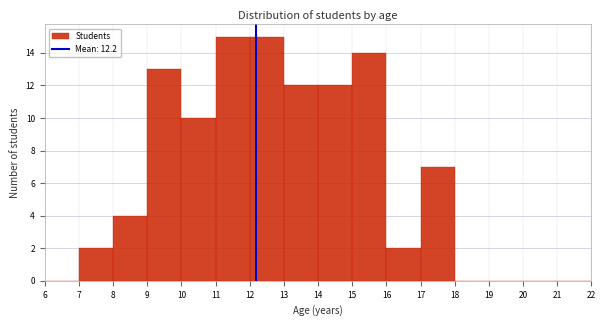

Reading left to right, transcribe this chart: for each bar, give the range it covers on the x-axis and its height. The values are not printed on the chart, so give them approximately, as read against the axis.

6 to 7: 0
7 to 8: 2
8 to 9: 4
9 to 10: 13
10 to 11: 10
11 to 12: 15
12 to 13: 15
13 to 14: 12
14 to 15: 12
15 to 16: 14
16 to 17: 2
17 to 18: 7
18 to 19: 0
19 to 20: 0
20 to 21: 0
21 to 22: 0